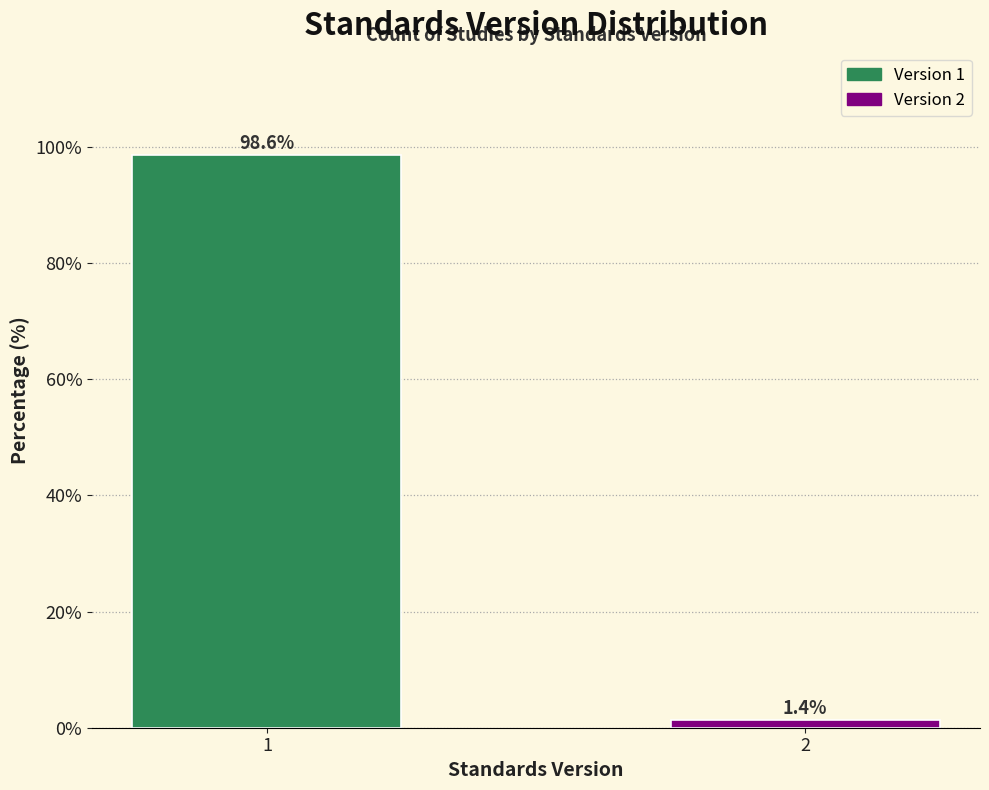

Reading left to right, transcribe all the data shown in this chart.

98.6	1.4